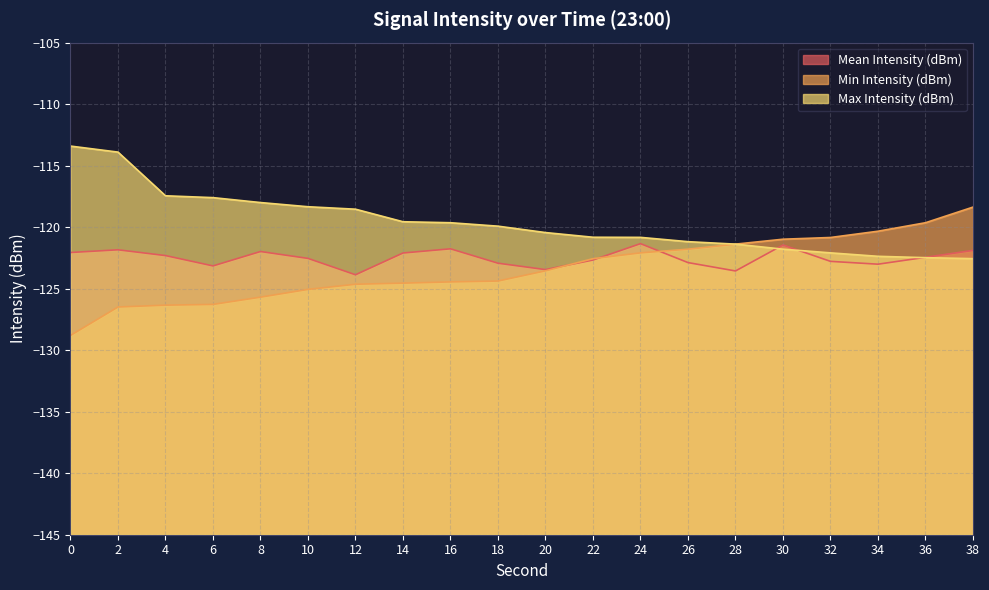

Where do Mean Intensity (dBm) and Max Intensity (dBm) first cross each other?

28 and 30